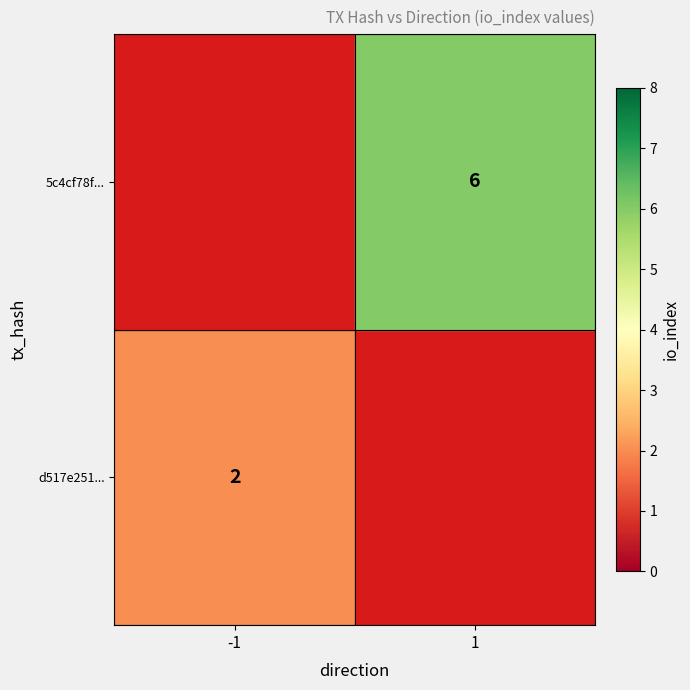

At how many categories does at least one series exceed 2?

1